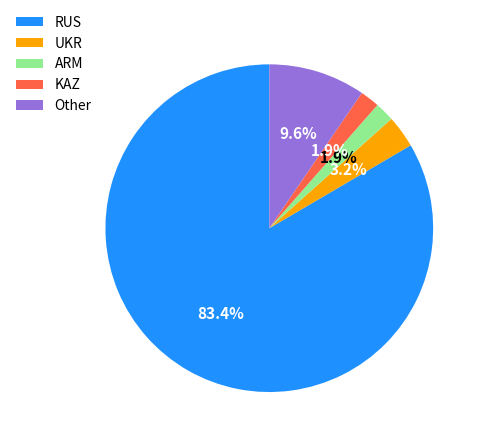

Between RUS and UKR, which is larger?

RUS